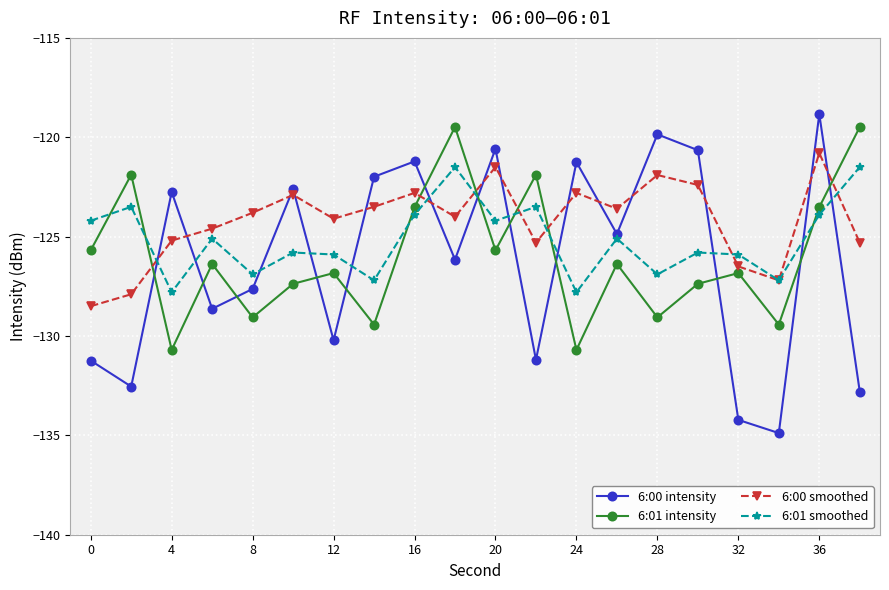

How many lines are shown in the chart?

4